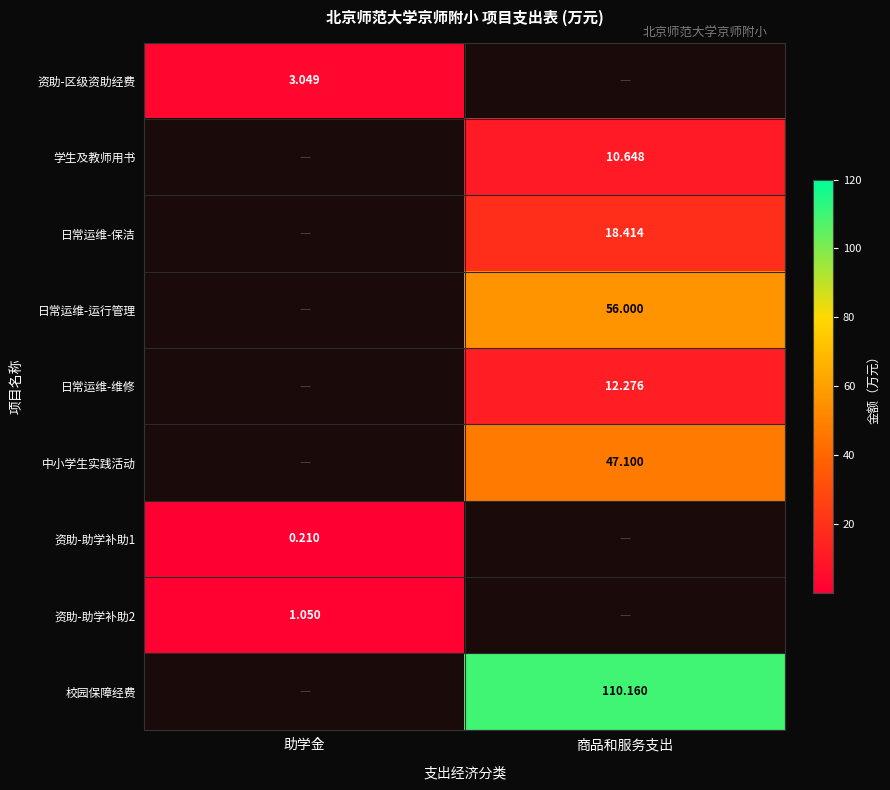

The value of 日常运维-维修 at 商品和服务支出 is 12.3. True or false?

True